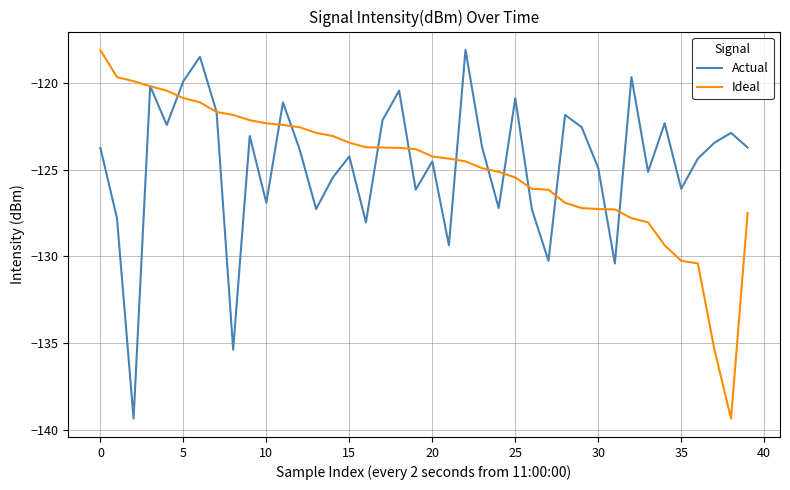

What is the maximum value for Actual?

-118.1